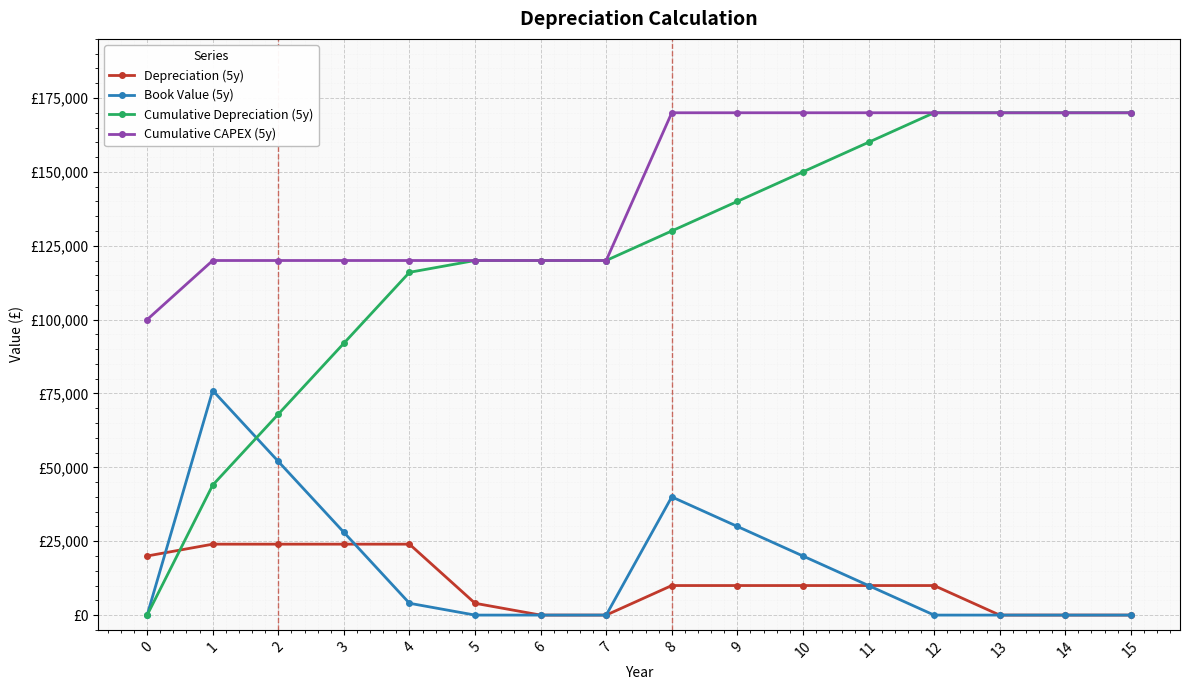

Where is Book Value (5y) nearest to the value 38000?

8